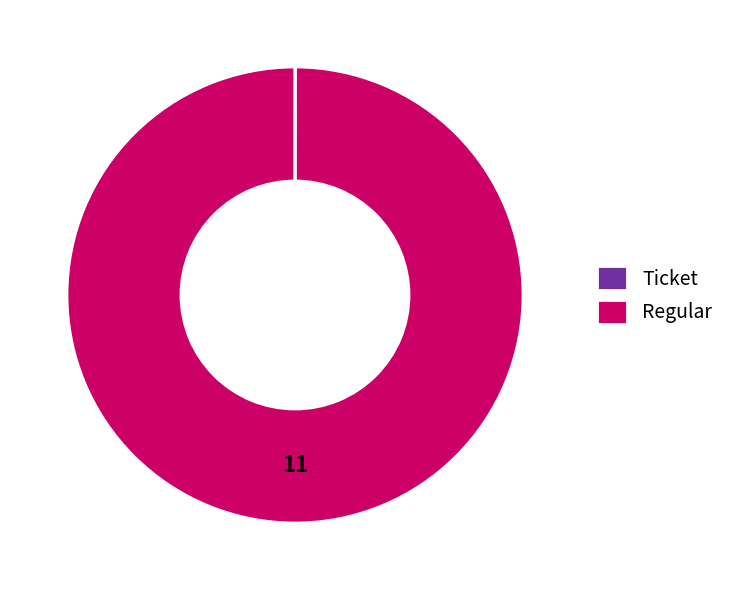

Which slice represents more than half of the pie?

Regular